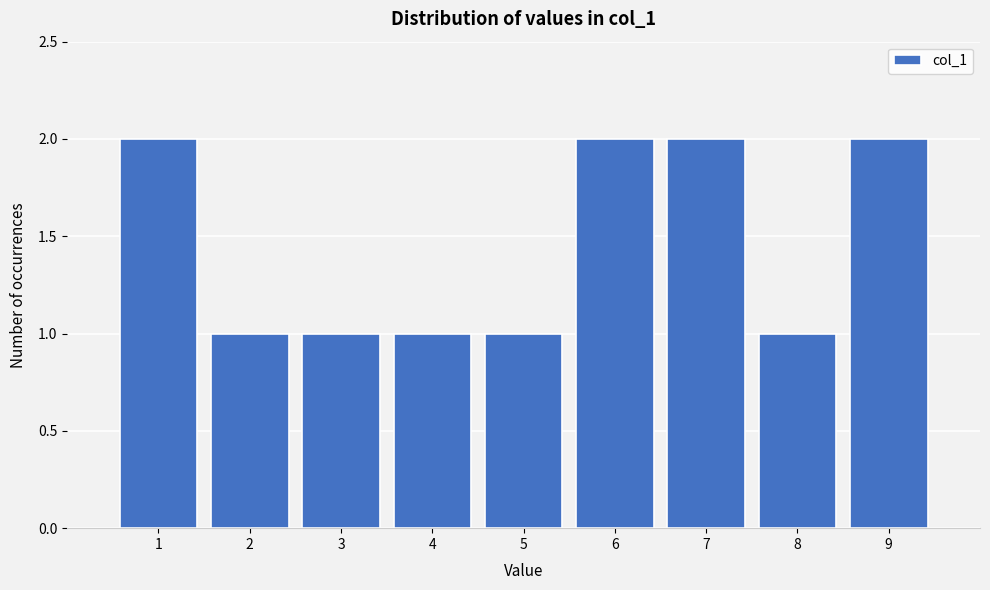

Reading left to right, list every bar in this chart as the range it spans on the x-axis followed by its height. The values are not printed on the chart, so give them approximately, as read against the axis.

0.5 to 1.5: 2
1.5 to 2.5: 1
2.5 to 3.5: 1
3.5 to 4.5: 1
4.5 to 5.5: 1
5.5 to 6.5: 2
6.5 to 7.5: 2
7.5 to 8.5: 1
8.5 to 9.5: 2